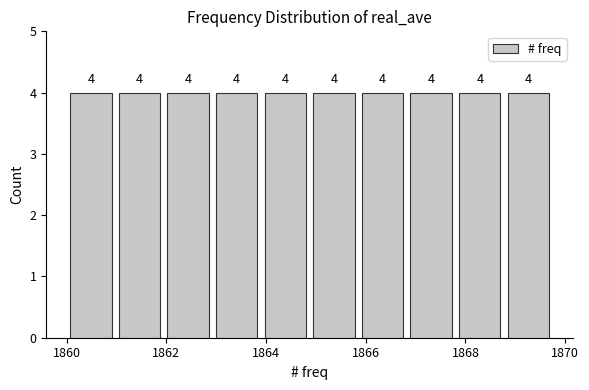

Reading left to right, list every bar in this chart as the range it spans on the x-axis followed by its height. The bar edges are not printed on the chart, so give them approximately, as read against the axis.

1860.0 to 1861.0: 4
1861.0 to 1862.0: 4
1862.0 to 1863.0: 4
1863.0 to 1864.0: 4
1864.0 to 1864.8: 4
1864.8 to 1865.8: 4
1865.8 to 1866.8: 4
1866.8 to 1867.8: 4
1867.8 to 1868.8: 4
1868.8 to 1869.8: 4